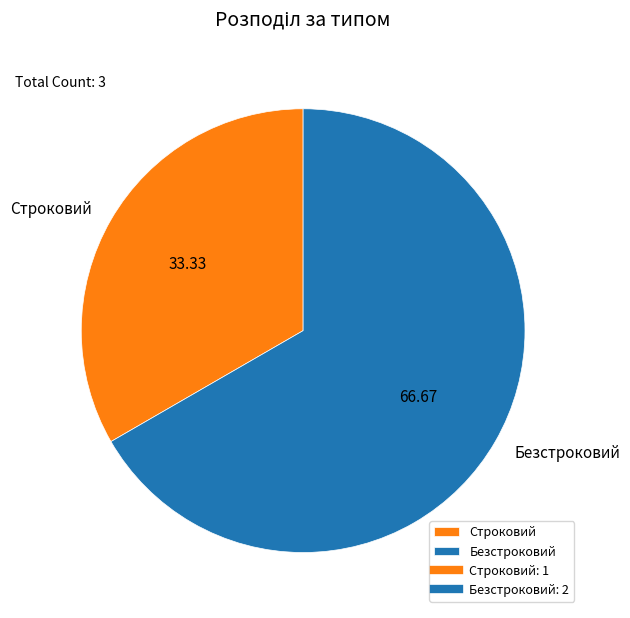

Between Безстроковий and Строковий, which is larger?

Безстроковий